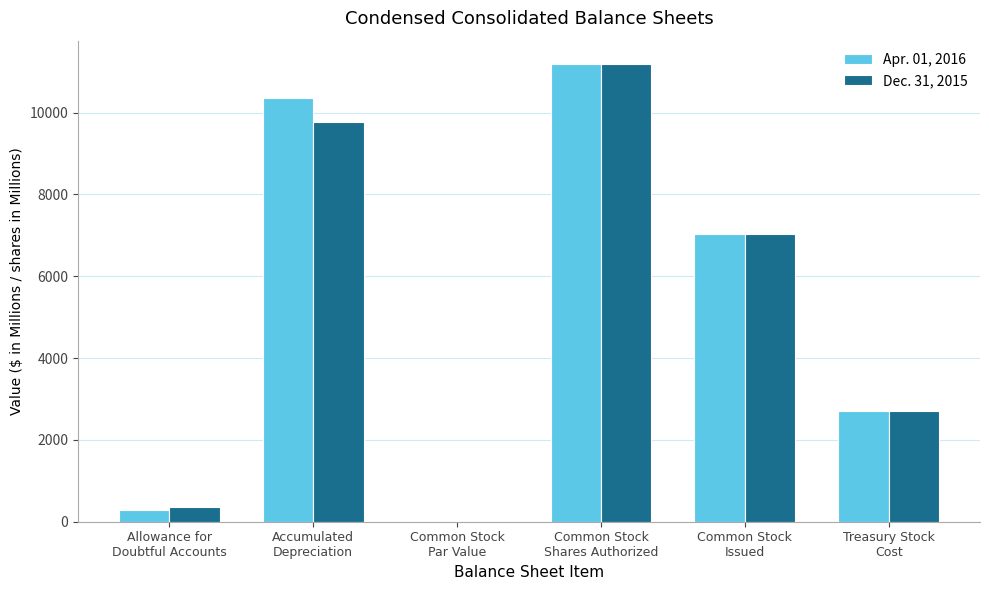

What is the greatest value displayed?

11200.0